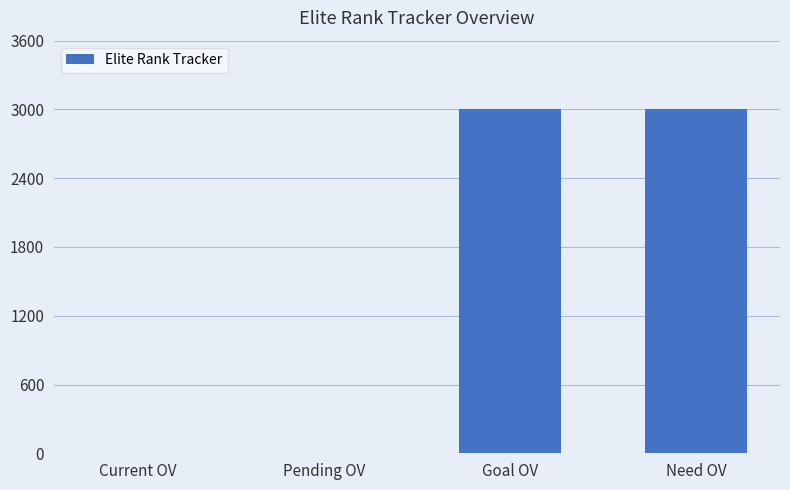

What is the sum of all values?

6000